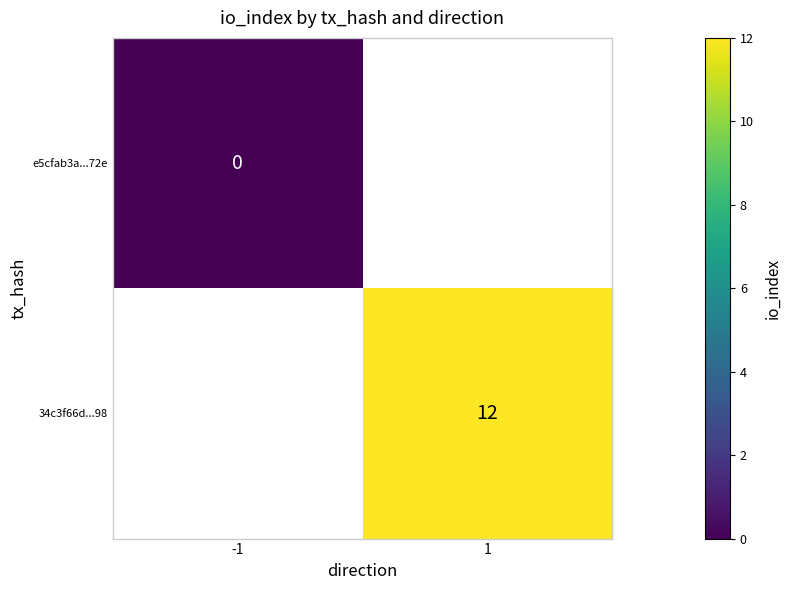

The 34c3f66d...98 series shows 12 at 1. True or false?

True